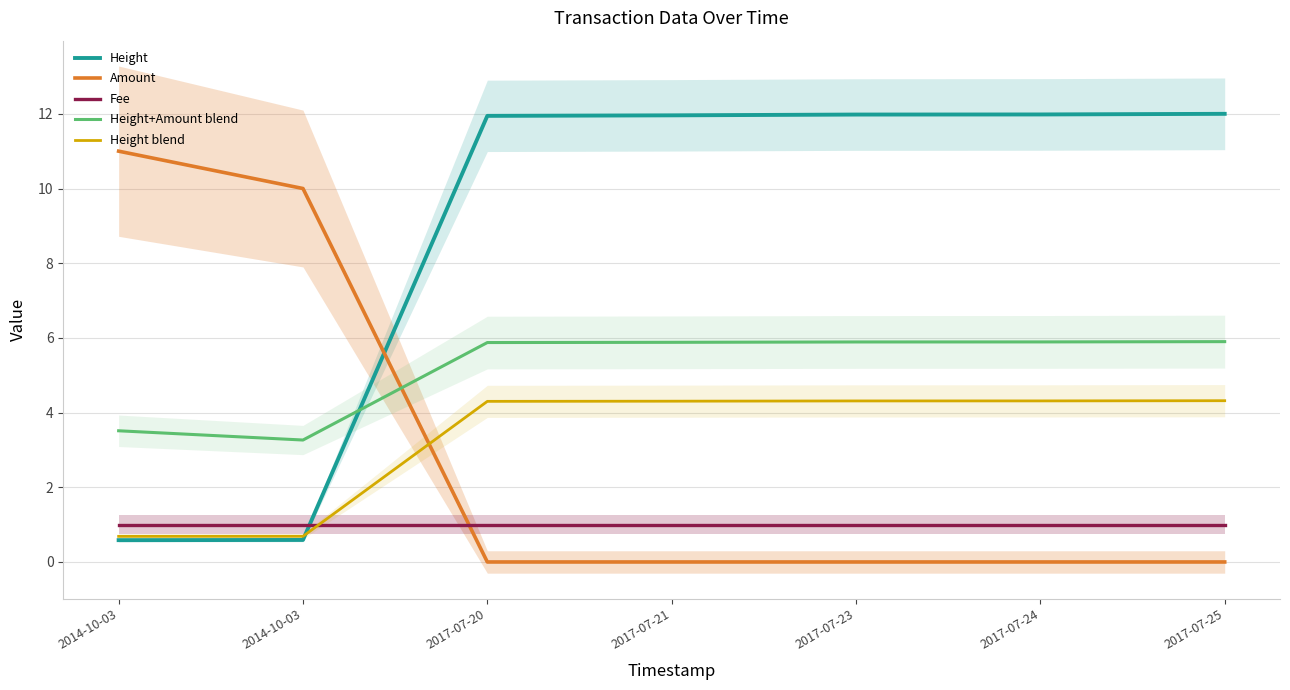

The value of Height blend at 2017-07-23 is 4.3. True or false?

True